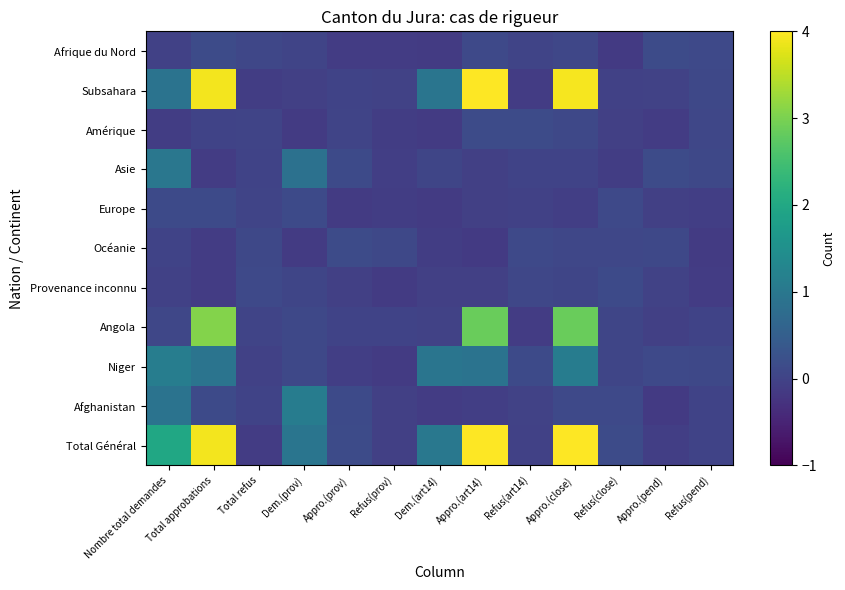

What is the smallest value displayed?

-0.1